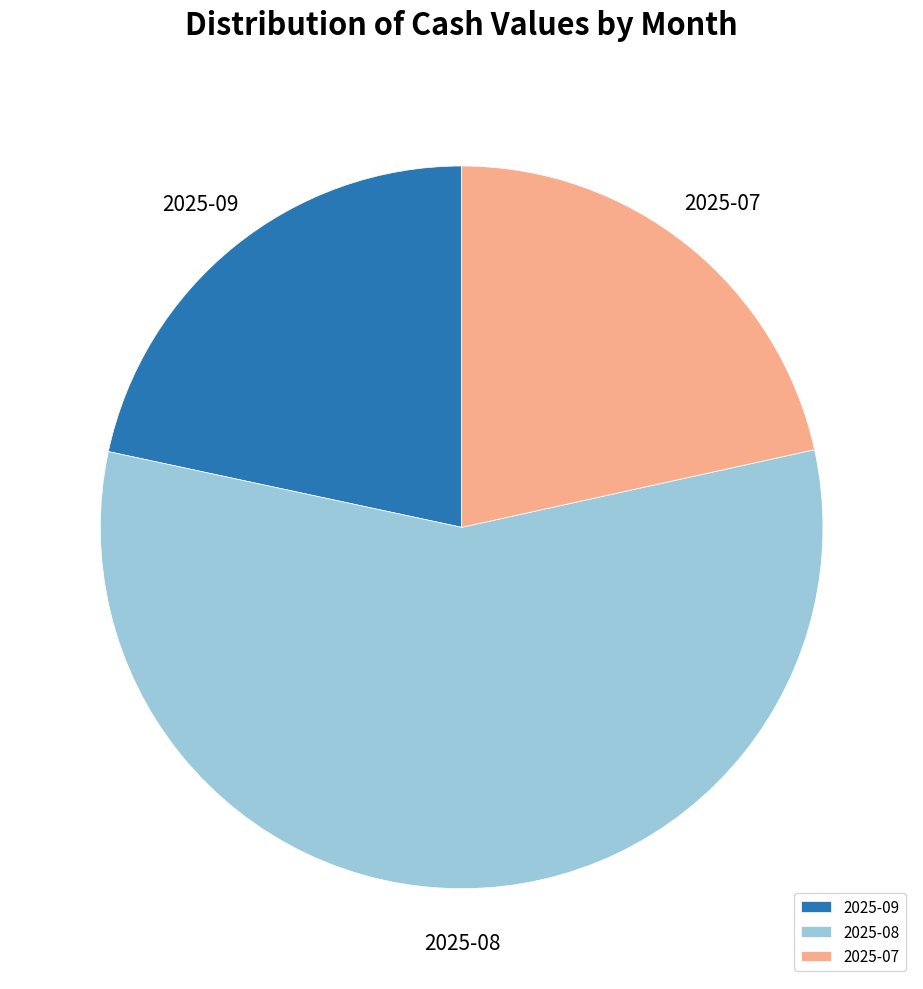

What is the ratio of the value at 2025-09 to the value at 2025-07?

1.0